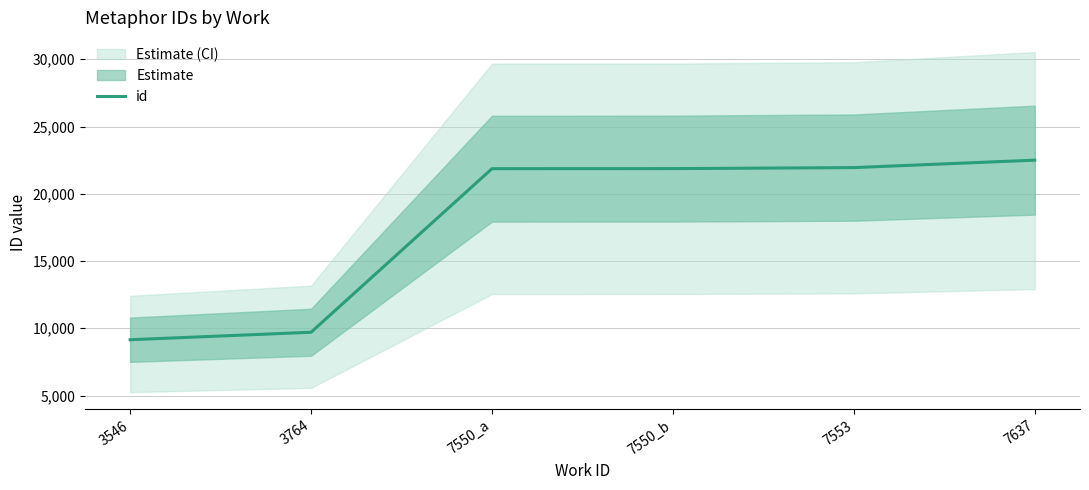

What is the approximate value at 7553, to the nearest 50?

21950